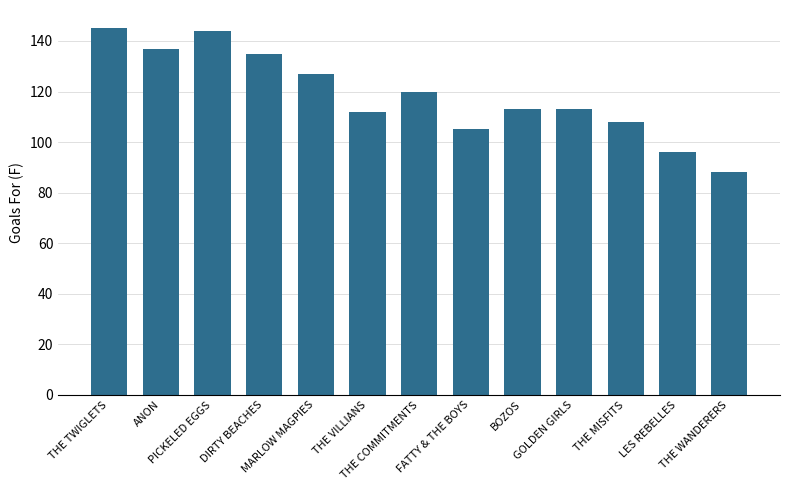

What position from the left is THE WANDERERS?

13